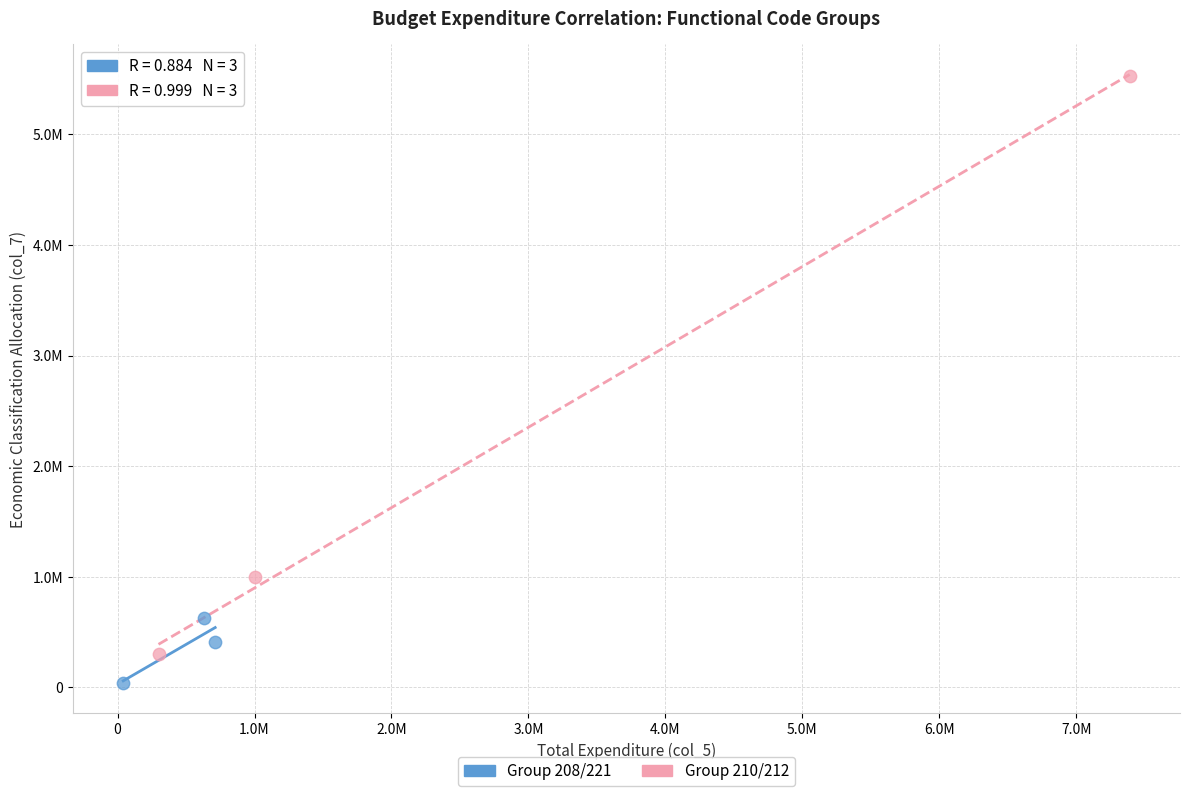

What are all the series names shown in the legend?

Group 208/221, Group 210/212